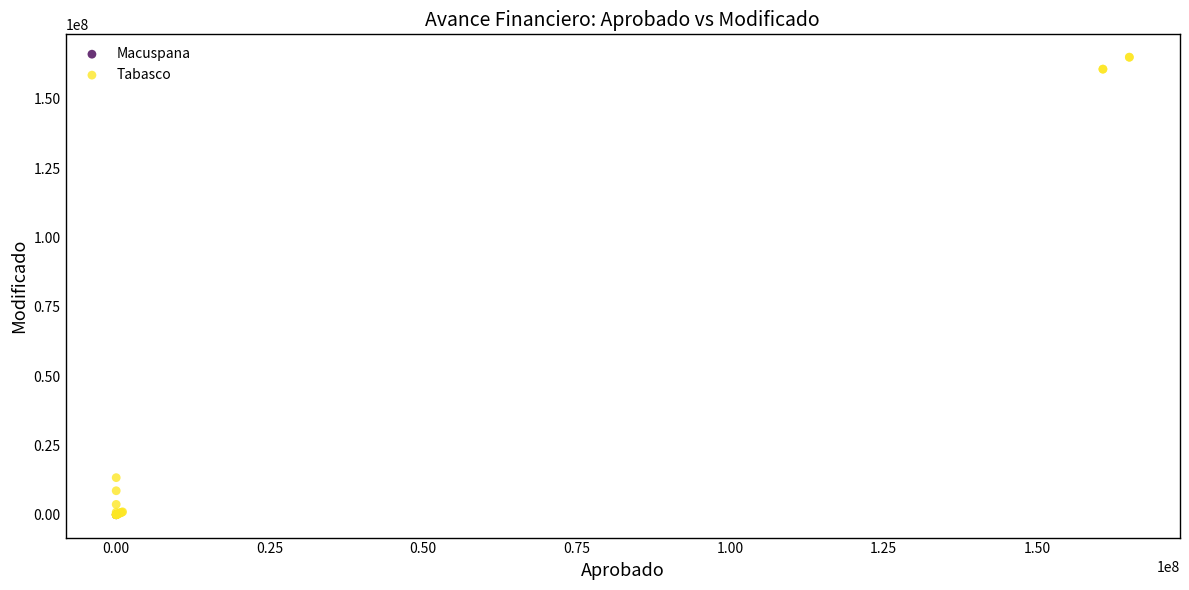

What are all the series names shown in the legend?

Tabasco, Macuspana